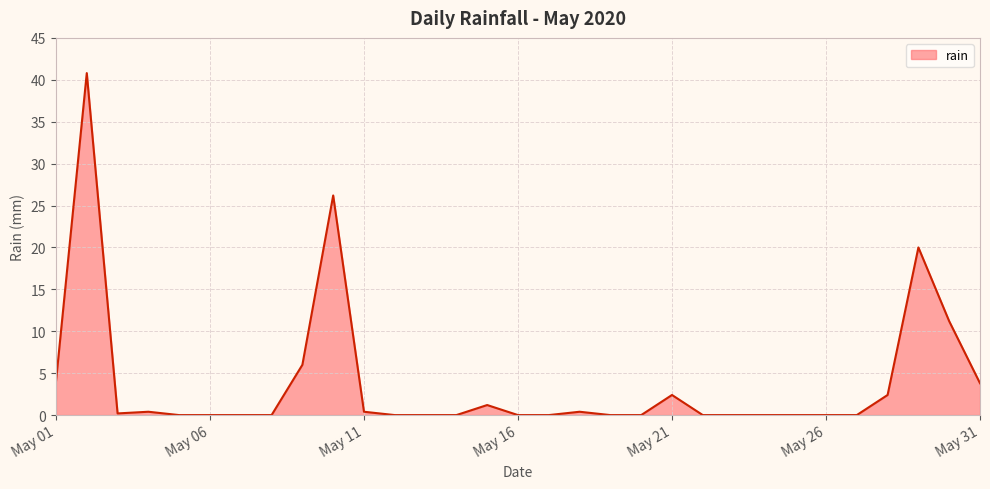

What is the maximum value shown in the chart?

40.8